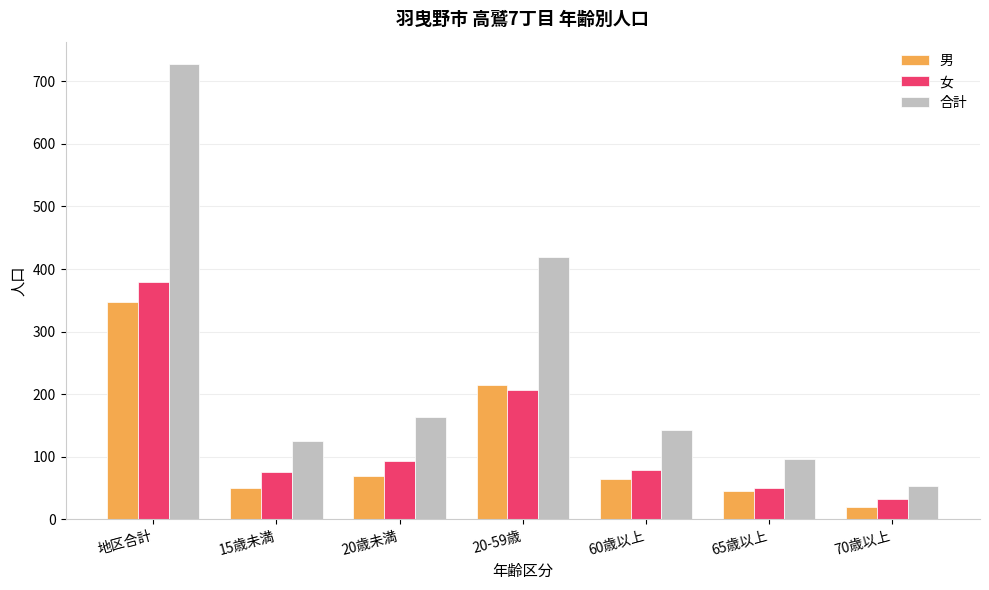

What is the total value across all series at 60歳以上?

286